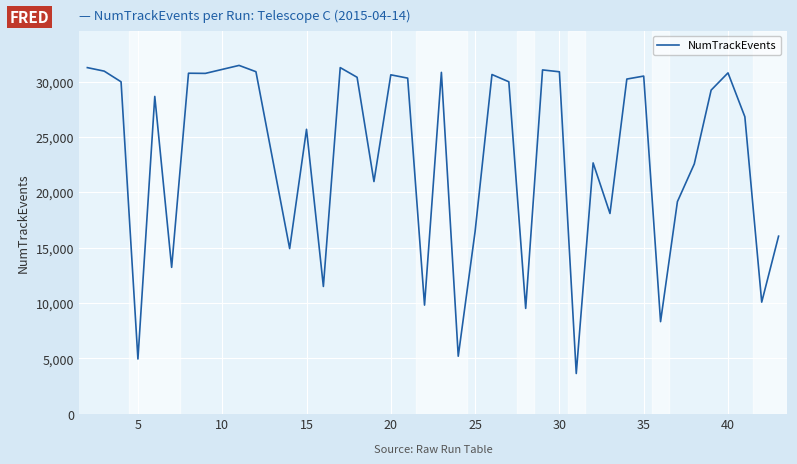

How many lines are shown in the chart?

1